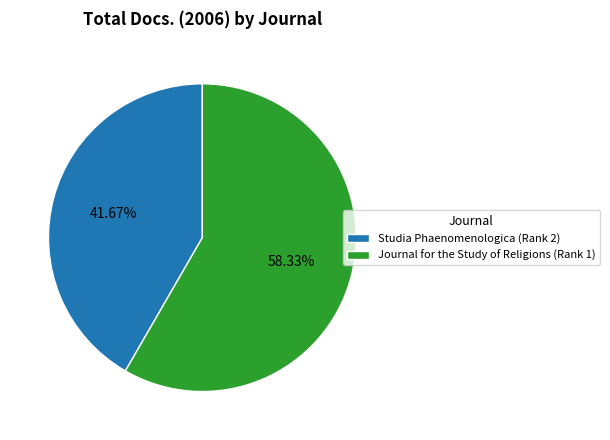

How many segments does this pie chart have?

2